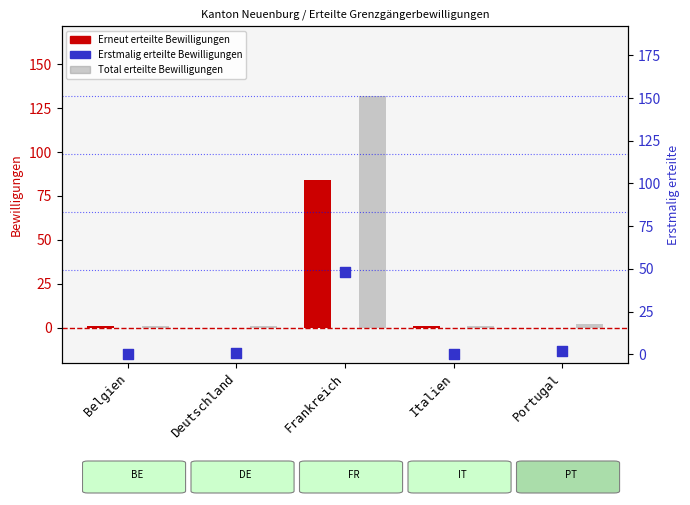

At how many categories does at least one series exceed 103?

1